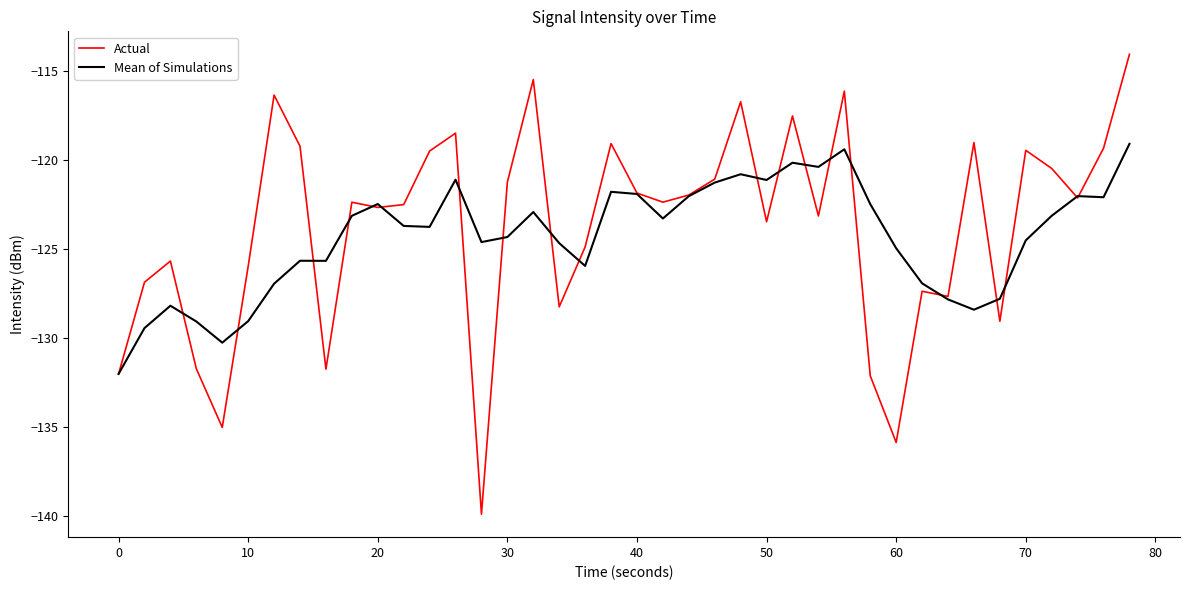

What is the maximum value shown in the chart?

-114.0